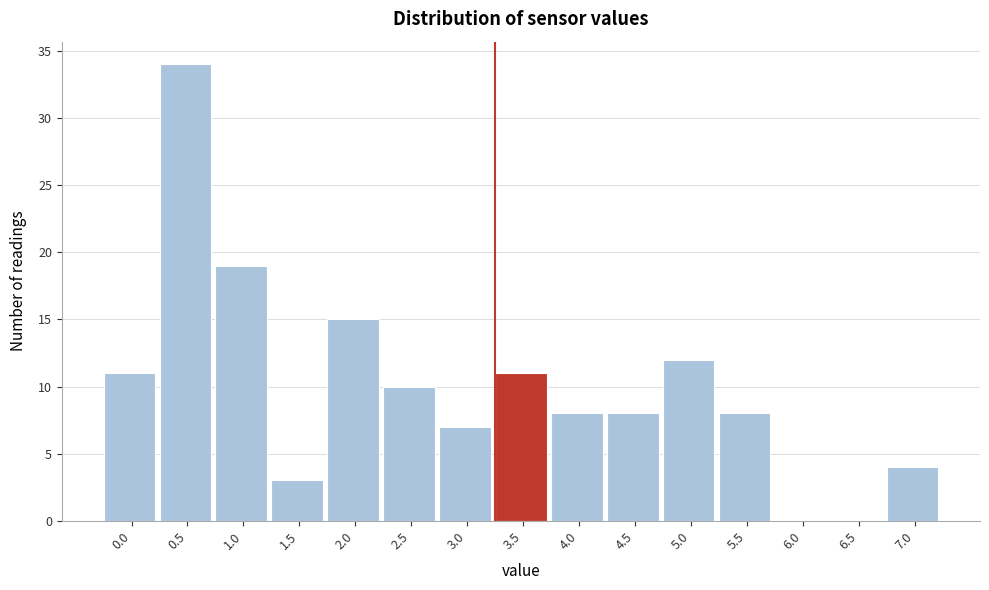

Reading left to right, extract all data points from this chart.

0.0=11	0.5=34	1.0=19	1.5=3	2.0=15	2.5=10	3.0=7	3.5=11	4.0=8	4.5=8	5.0=12	5.5=8	6.0=0	6.5=0	7.0=4